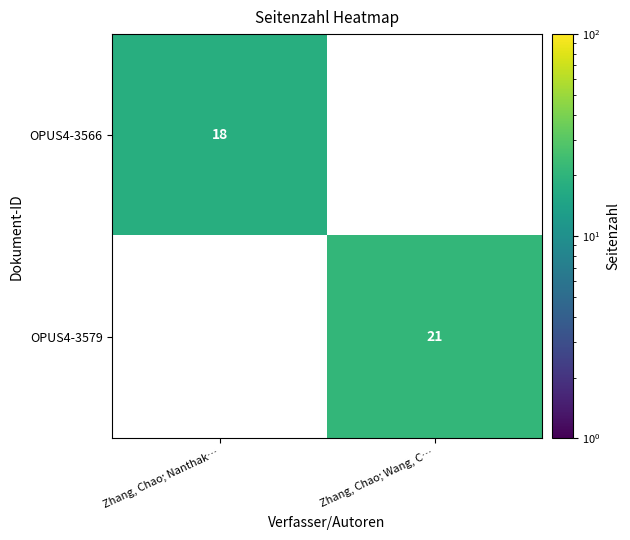

The value of OPUS4-3579 at Zhang, Chao; Wang, C… is 21. True or false?

True